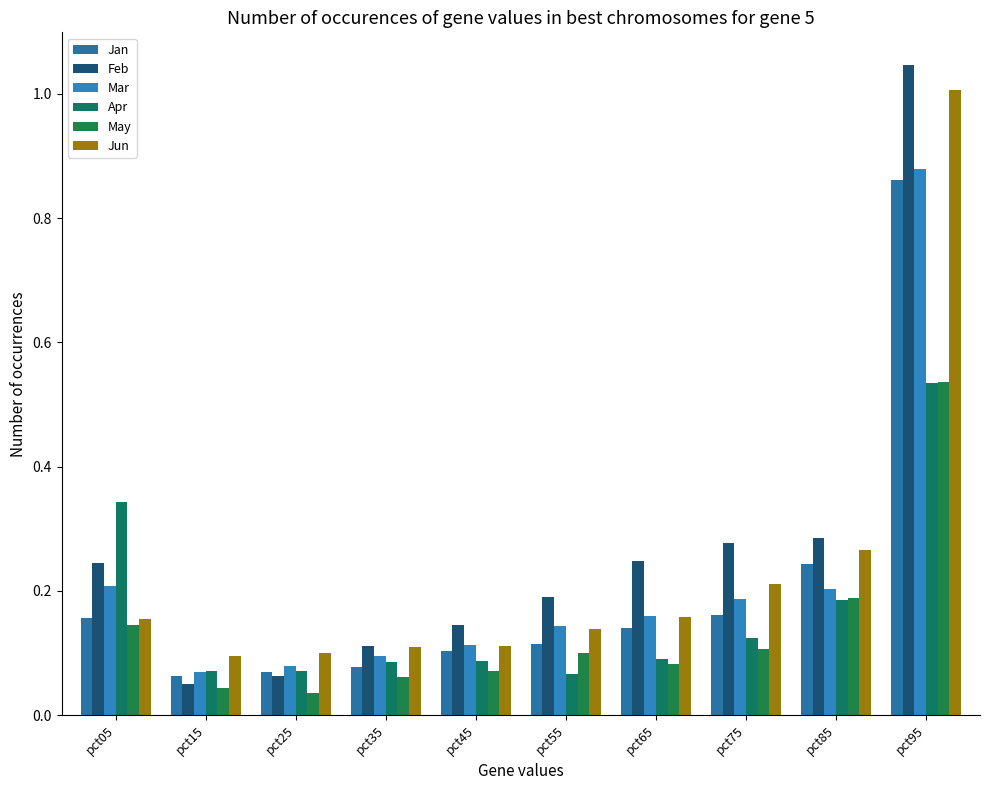

Which series has the largest range (max minus min)?

Feb